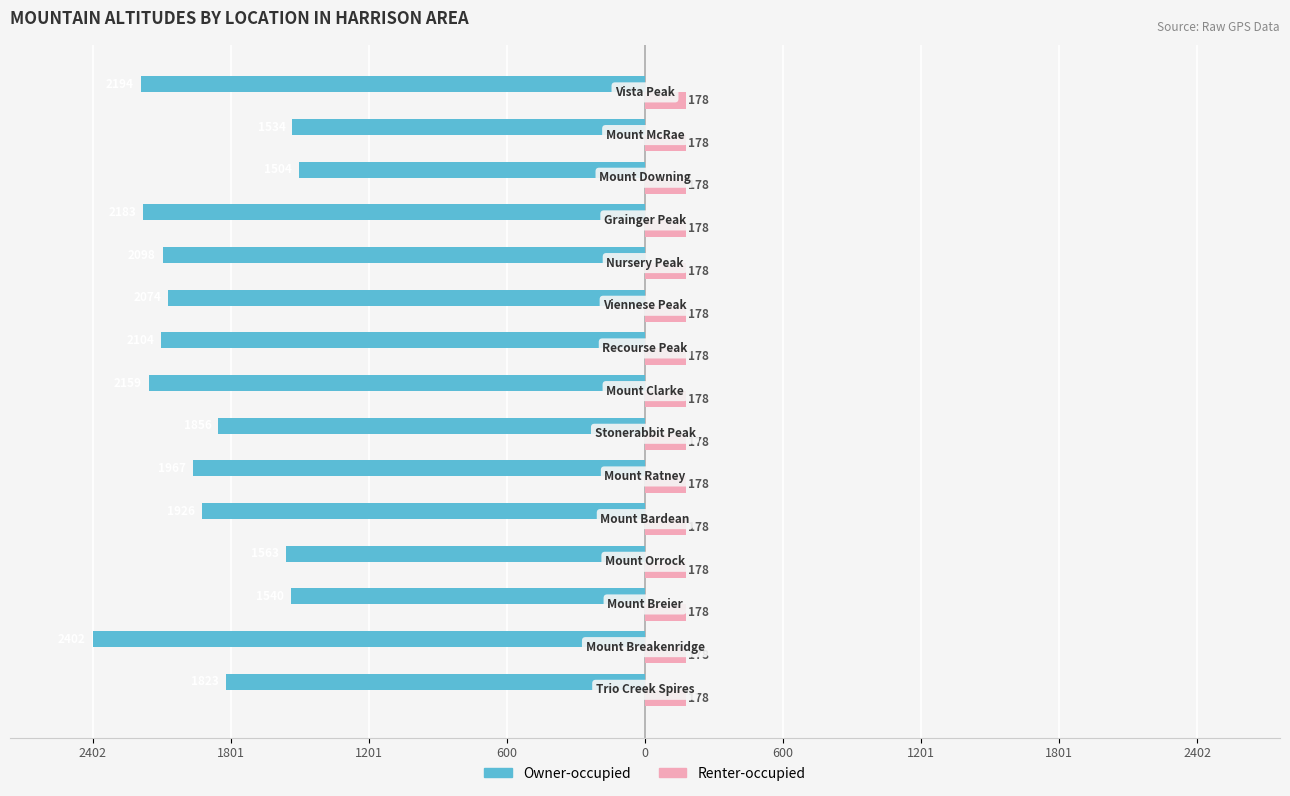

What are all the series names shown in the legend?

Owner-occupied, Renter-occupied